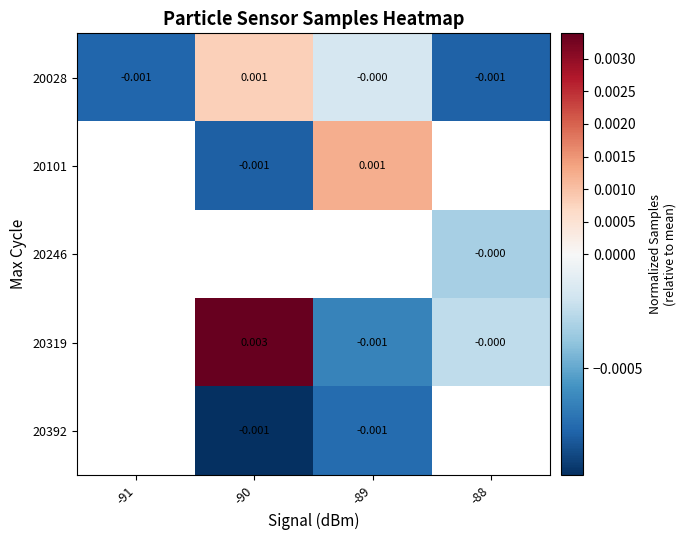

Is the value of 20392 at -90 greater than the value of 20319 at -88?

No